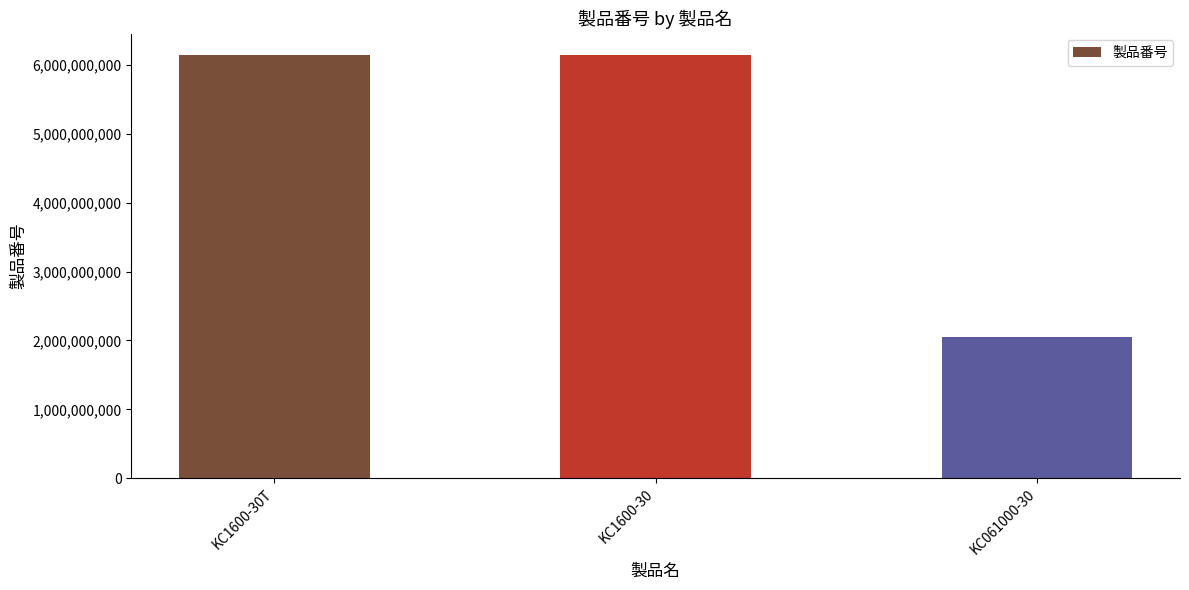

Read the value at KC1600-30, to the nearest 50.

6151703150